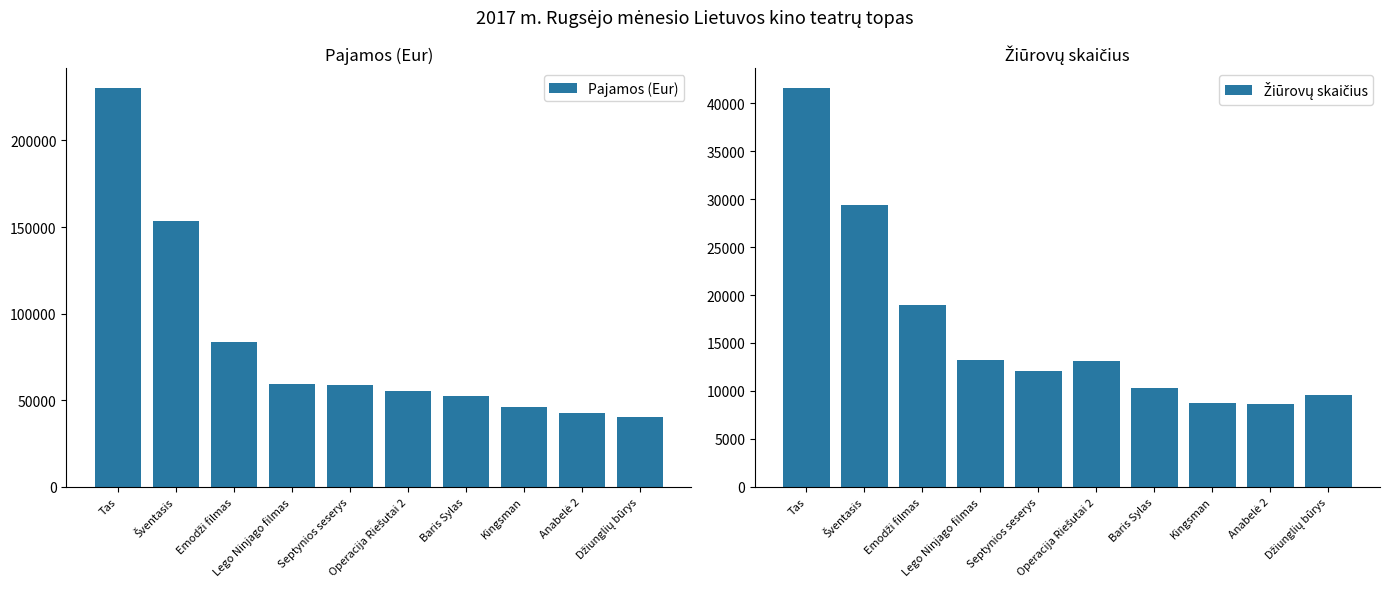

What is the value of the Pajamos (Eur) bar at the 2nd from the left?

153437.3